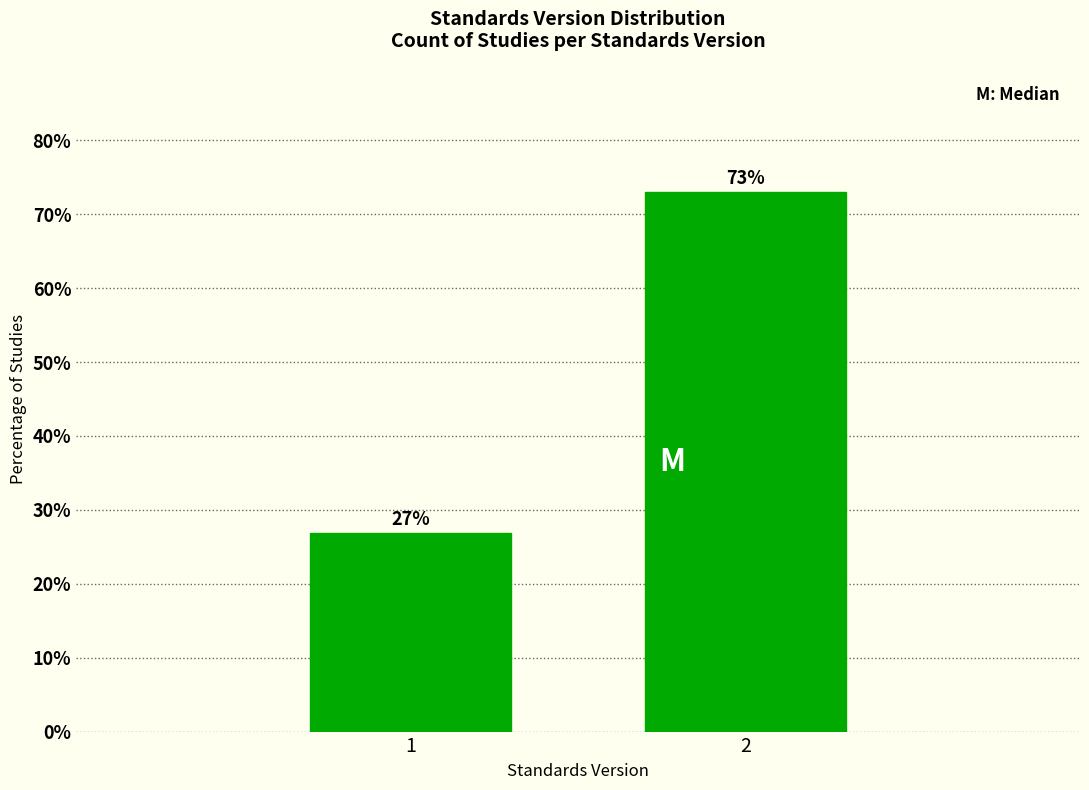

What is the value of the 2nd bar from the left?

73.1